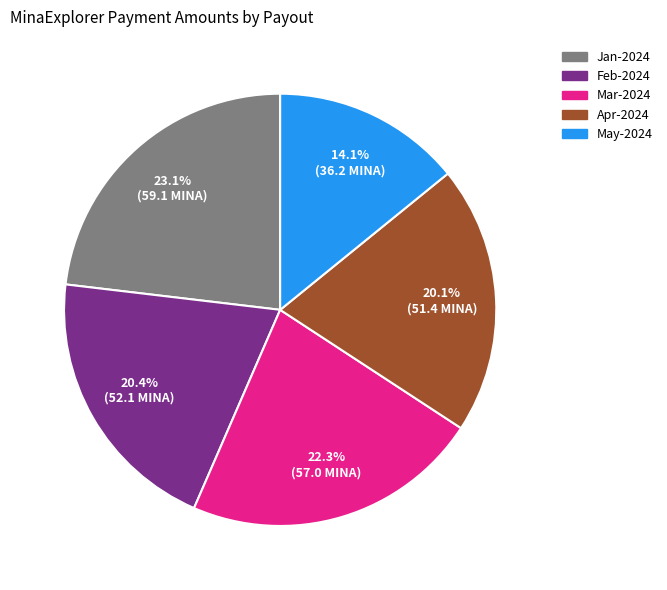

Does any single category account for the majority?

No